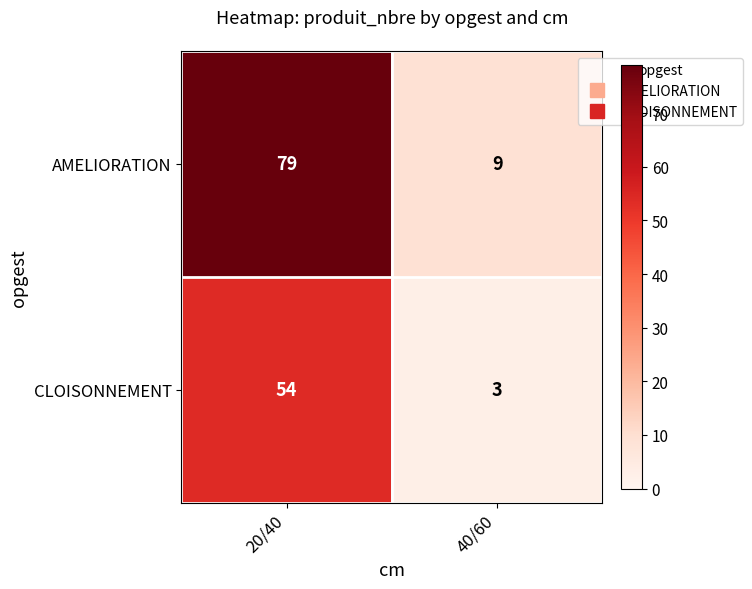

Which series has the largest range (max minus min)?

AMELIORATION